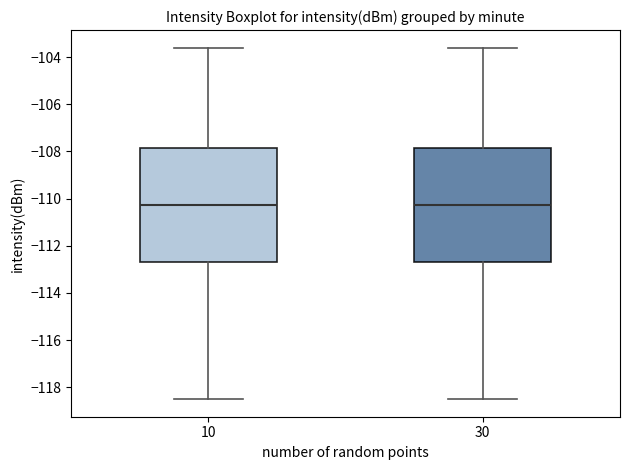

Where is the upper edge of the box at x = 10 on the y-axis? The values are not printed on the chart, so give them approximately, as read against the axis.

-107.8